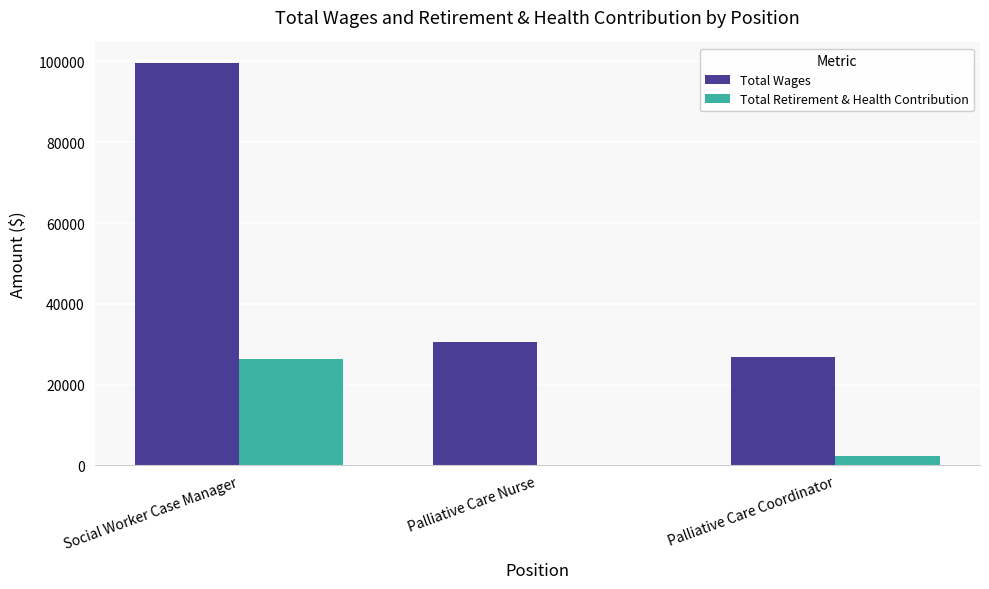

The Total Retirement & Health Contribution series shows 0 at Palliative Care Nurse. True or false?

True